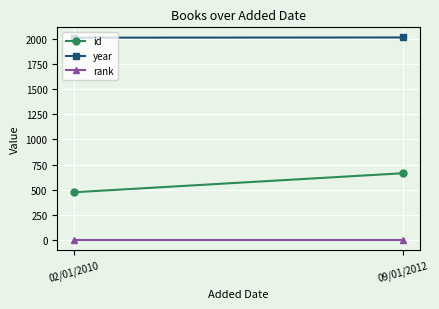

How many categories are shown in the chart?

2